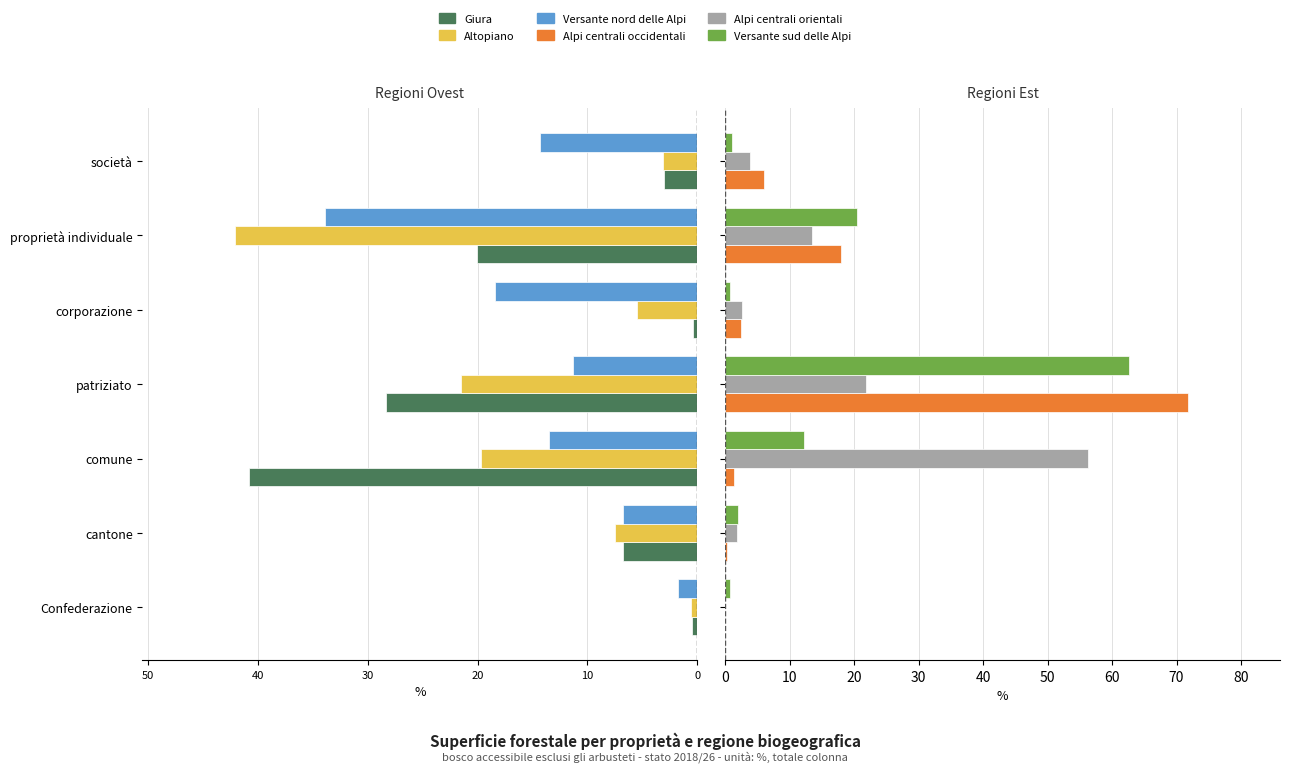

Is it true that Alpi centrali orientali equals -29.6 at Confederazione?

False